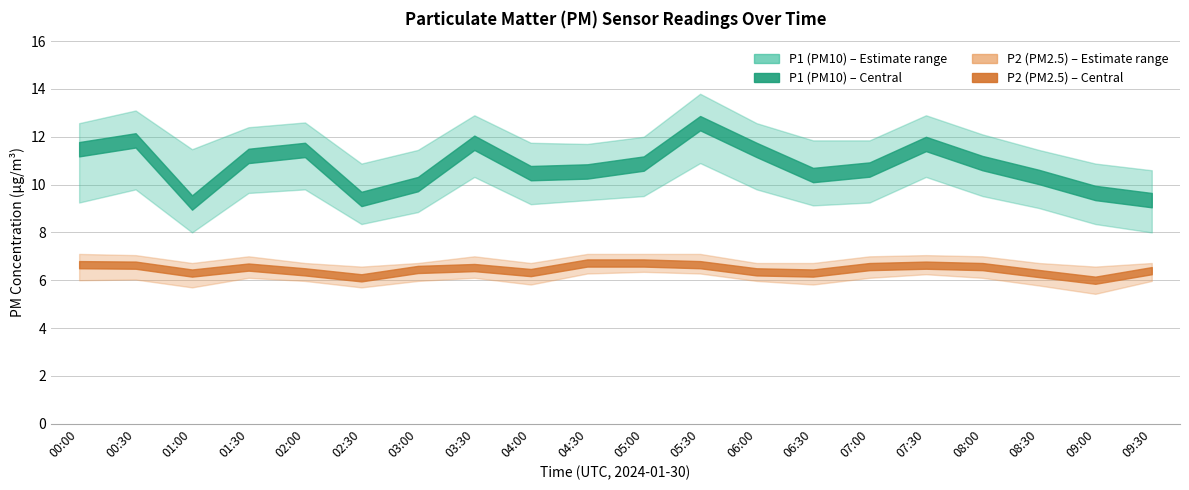

What is the smallest value displayed?

5.4